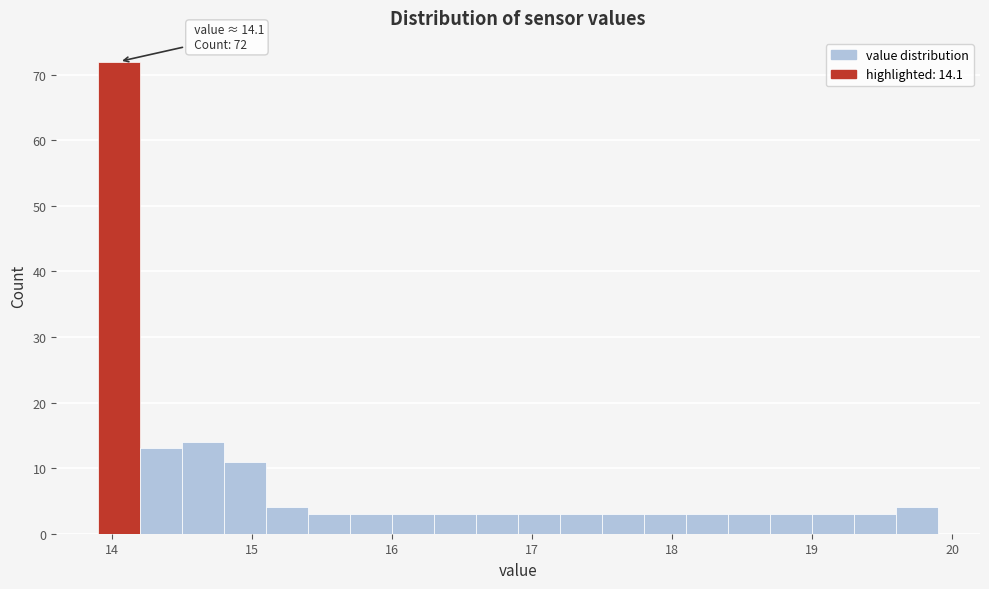

Read against the x-axis, roughly where is the centre of the tallest bar?

14.1